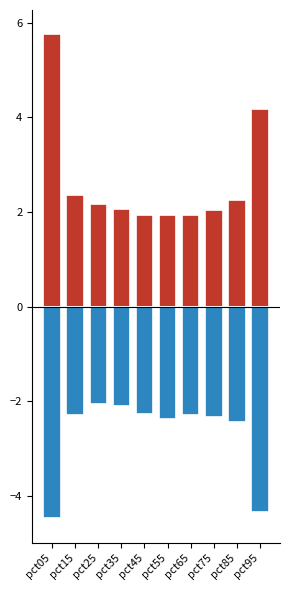

What is the spread (max minus min) of values at pct85?

4.7